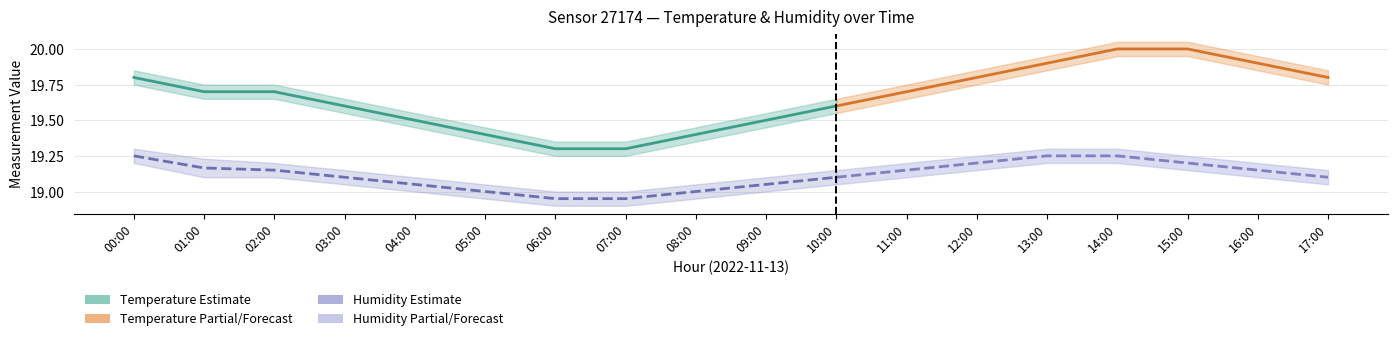

True or false: humidity_mean and temperature_high cross at least once.

False